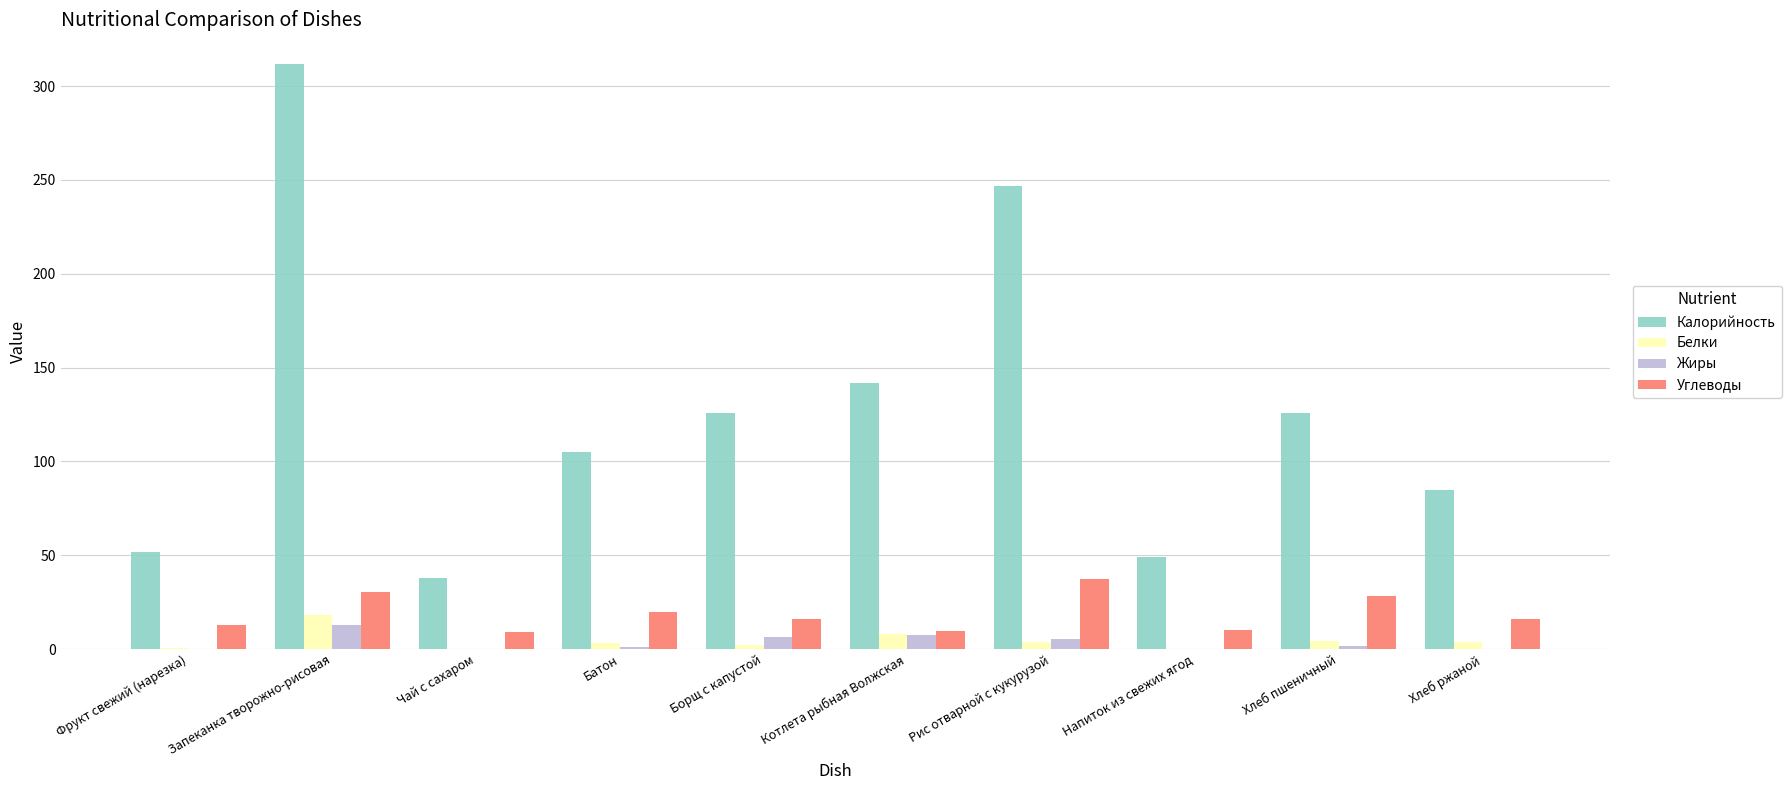

Which series has the largest range (max minus min)?

Калорийность